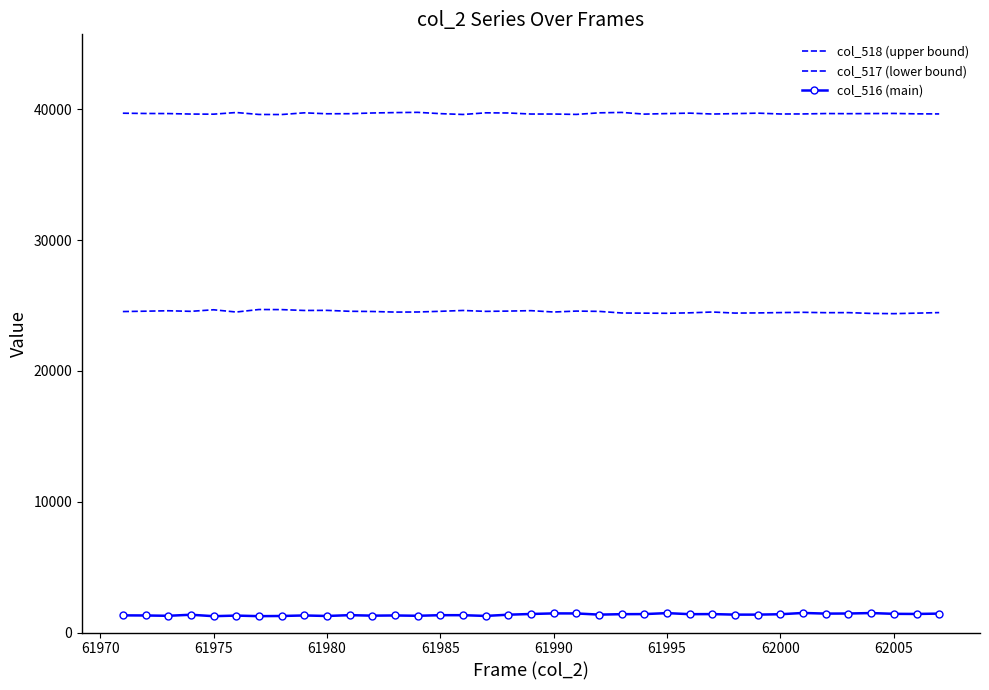

List the series in order of their overall mean, highest first.

col_518 (upper bound), col_517 (lower bound), col_516 (main)